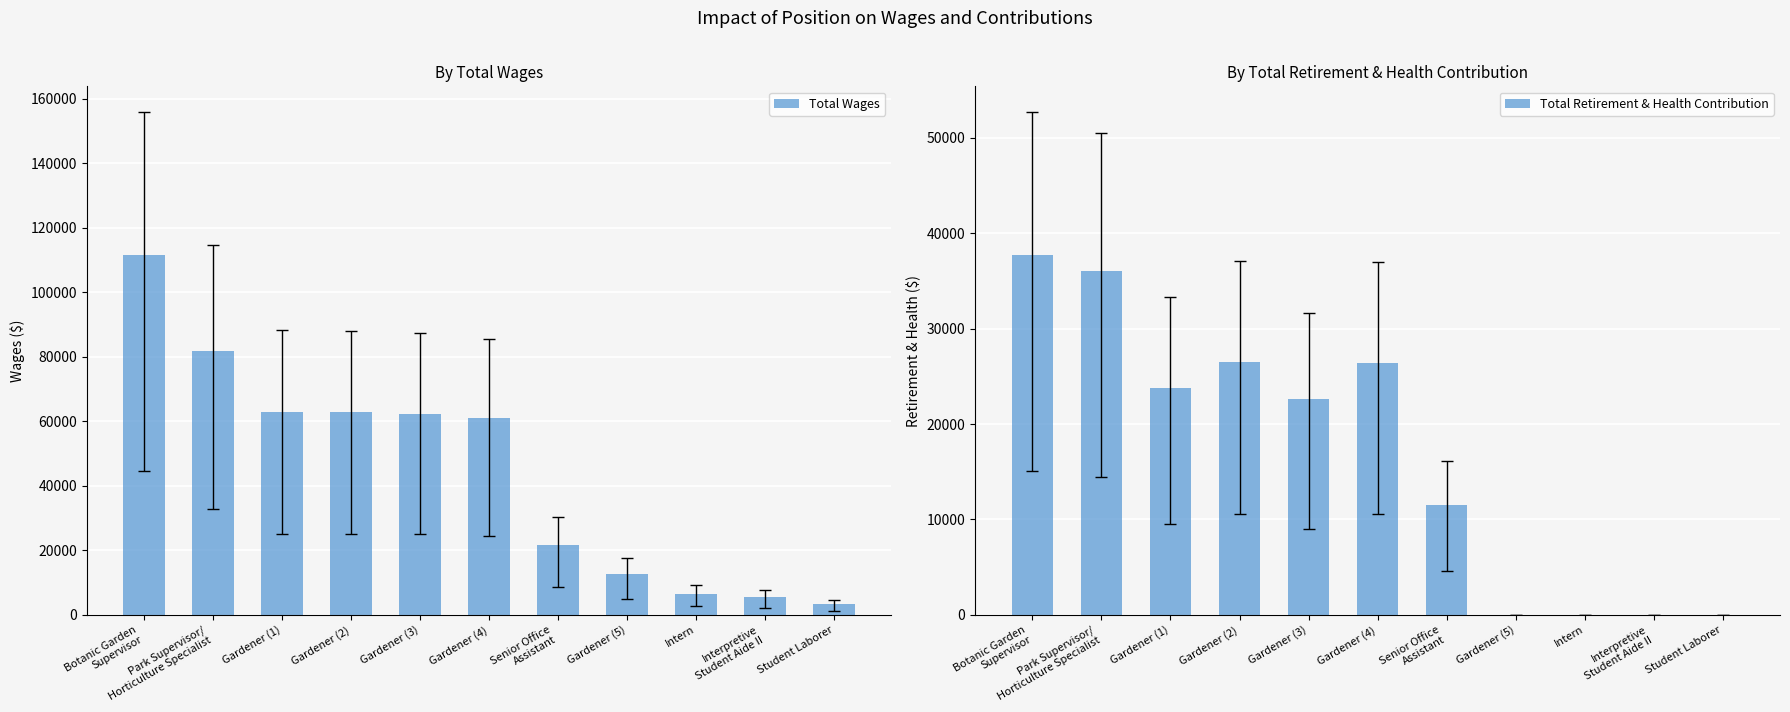

At which category is the sum across all series the highest?

Botanic Garden
Supervisor